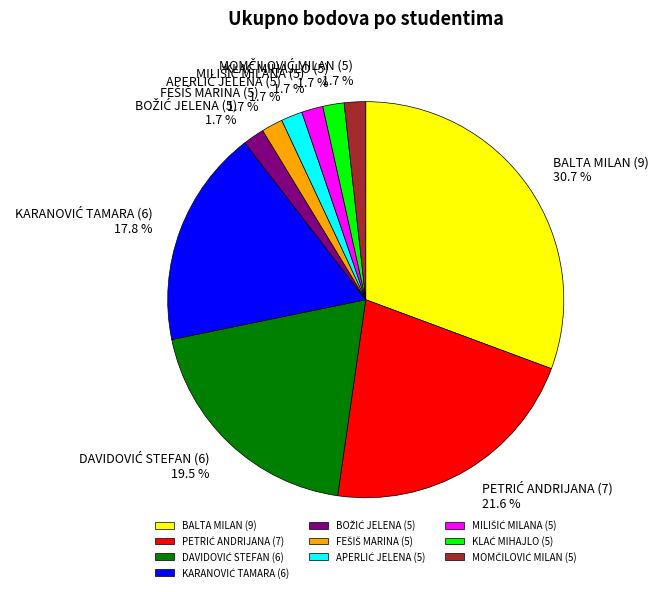

To the nearest percent, what is the difference between the largest and smallest slice percentages?

29%